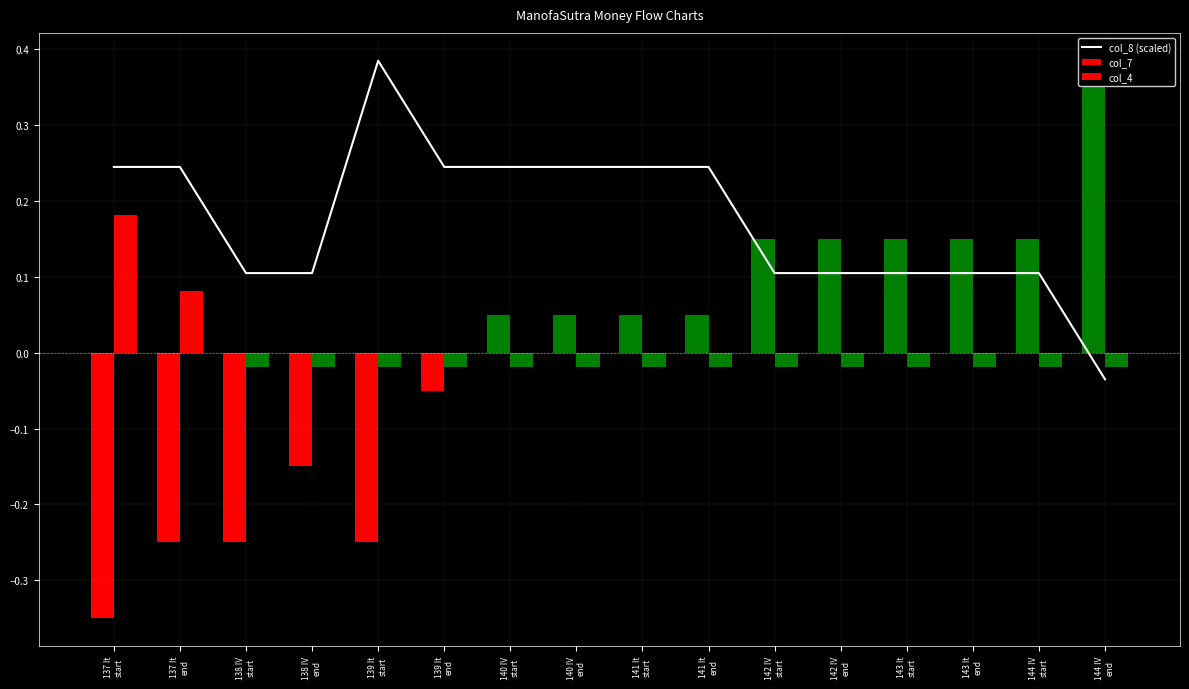

Is the value of col_7 at 143 It
end greater than the value of col_8 (scaled) at 143 It
start?

Yes